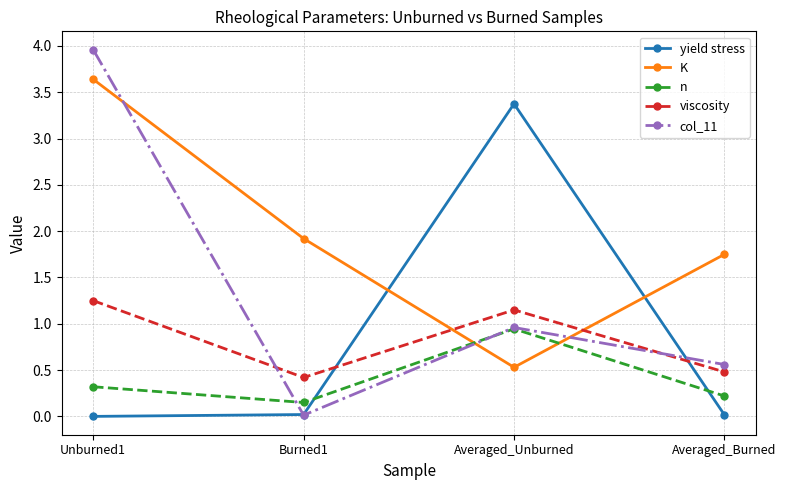

What position from the right is Unburned1?

4